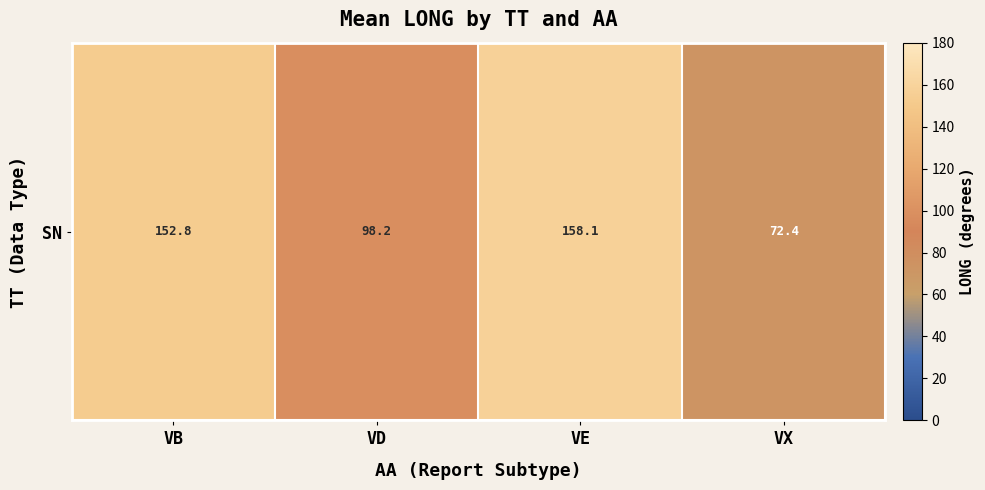

True or false: the data shows 224.3 at VB.

False